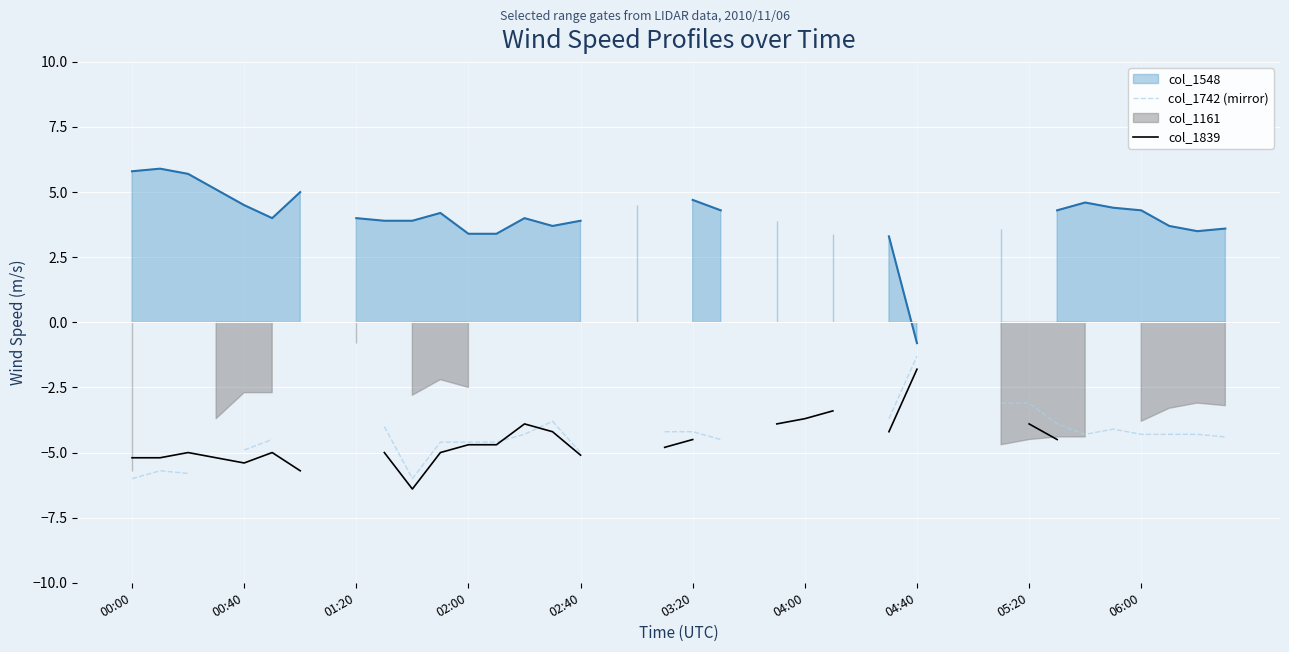

What is the label of the 1st point from the left?

00:00